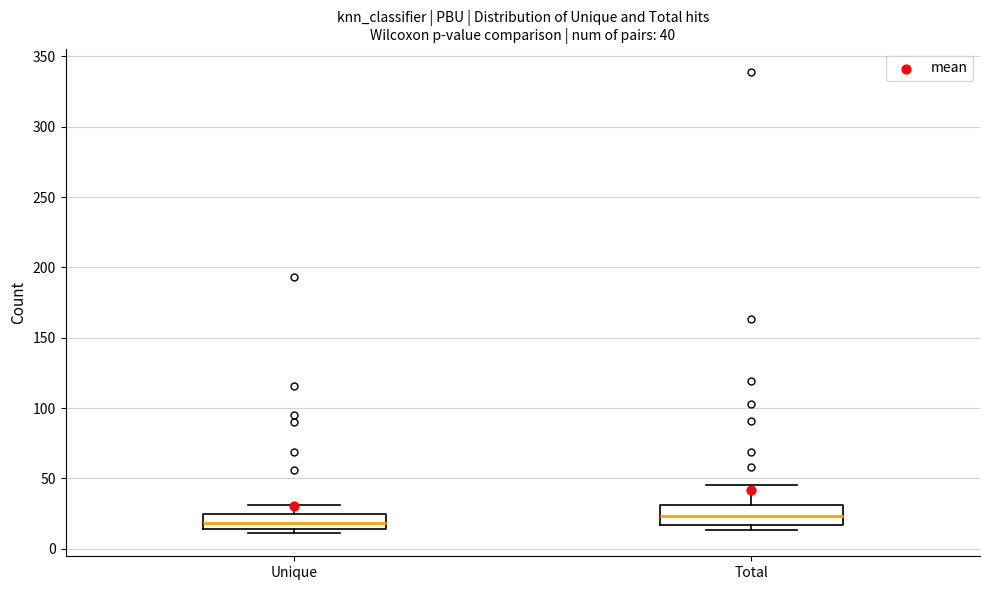

Which box has the highest median line?

Total